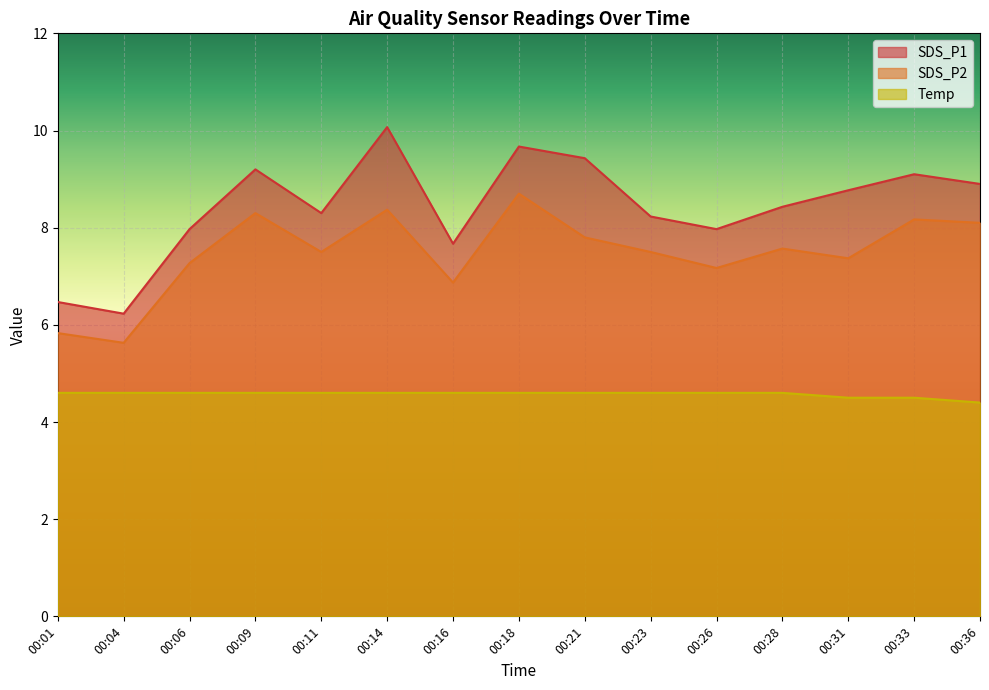

Rank the series by their maximum value, from highest to lowest.

SDS_P1, SDS_P2, Temp